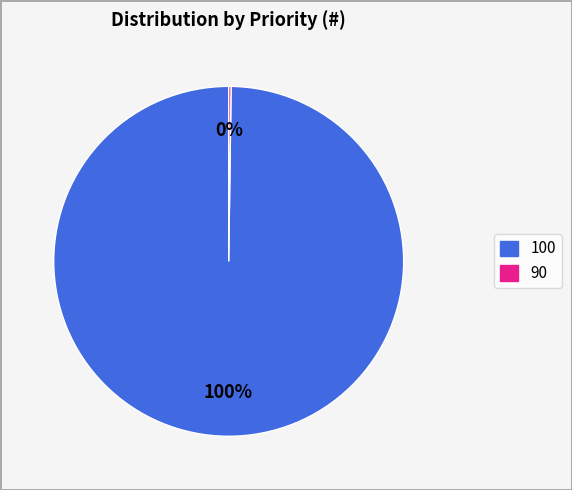

What is the majority slice?

100